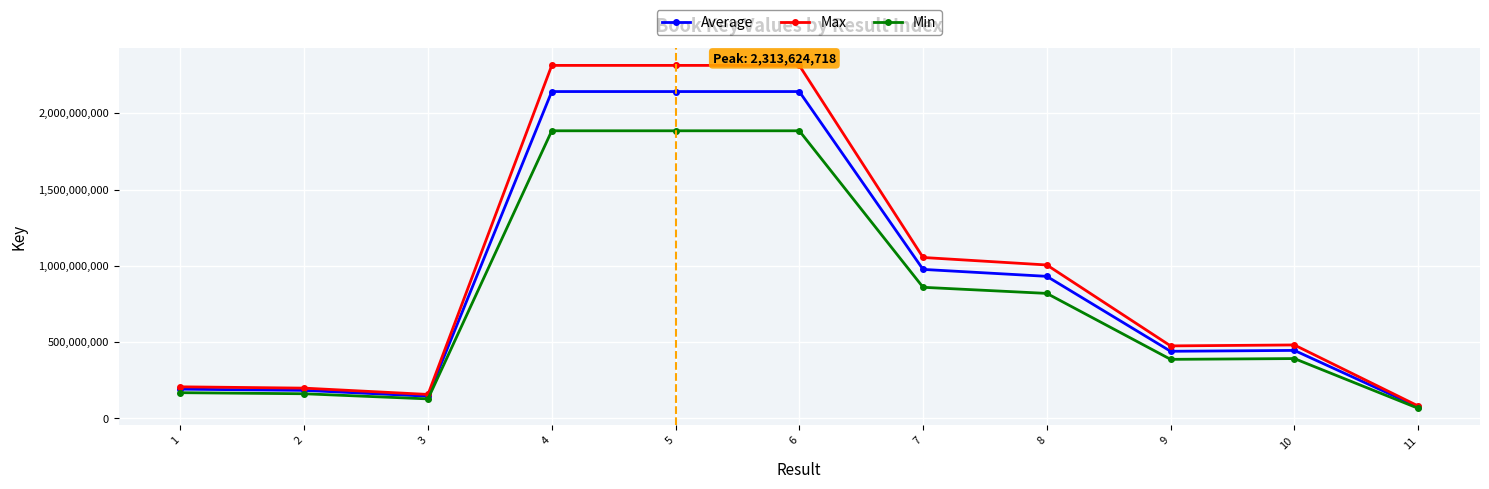

Is the value of Max at 7 greater than the value of Min at 10?

Yes